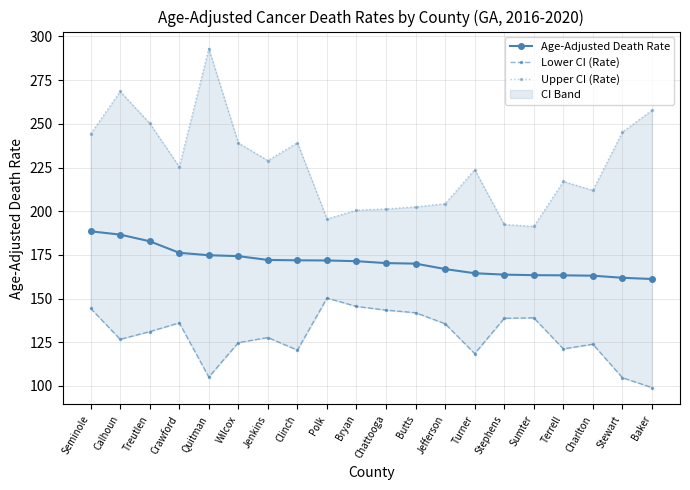

What is the sum of all Age-Adjusted Death Rate values?

3418.7